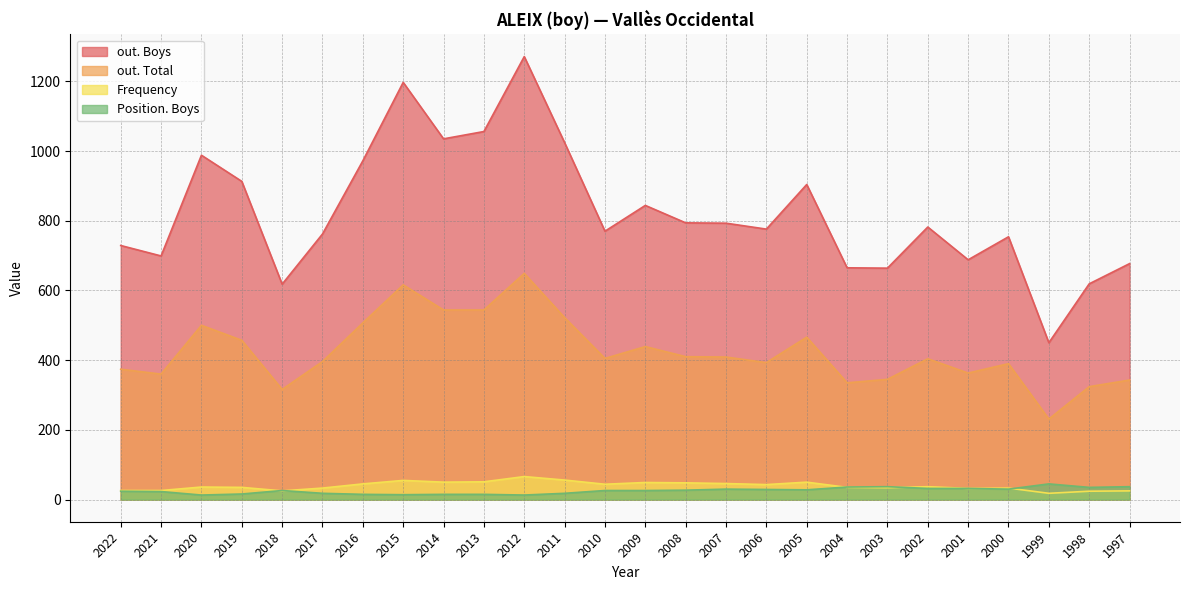

How many lines are shown in the chart?

4